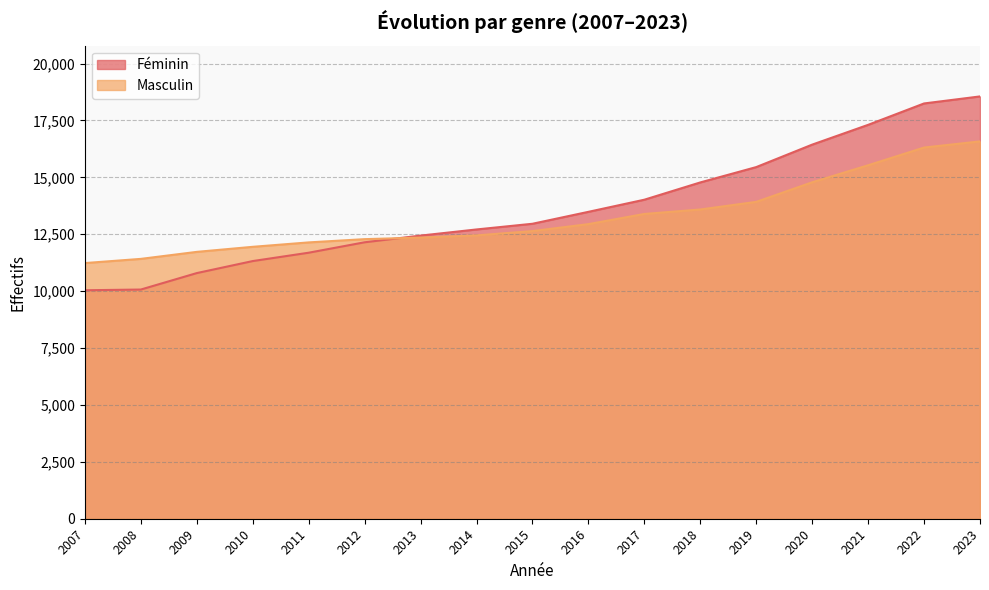

How many values in the Féminin series are below 12960?

8